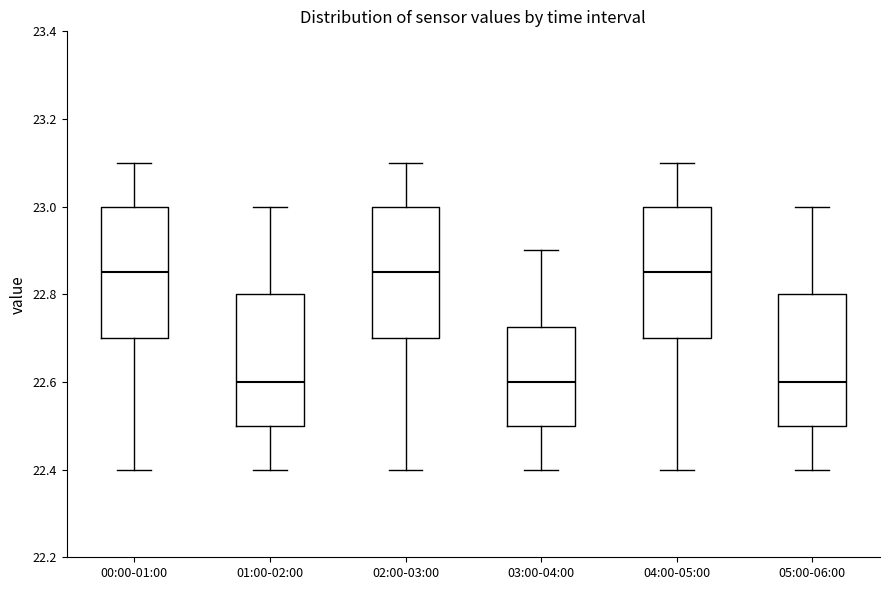

Reading left to right, transcribe this box plot: for each box, give where its median line is, the range the box spans, and where its two whiskers end, as read against the y-axis. The values are not printed on the chart, so give them approximately, as read against the axis.

00:00-01:00: median 22.86, box 22.70 to 23.00, whiskers 22.40 to 23.10
01:00-02:00: median 22.60, box 22.50 to 22.80, whiskers 22.40 to 23.00
02:00-03:00: median 22.86, box 22.70 to 23.00, whiskers 22.40 to 23.10
03:00-04:00: median 22.60, box 22.50 to 22.72, whiskers 22.40 to 22.90
04:00-05:00: median 22.86, box 22.70 to 23.00, whiskers 22.40 to 23.10
05:00-06:00: median 22.60, box 22.50 to 22.80, whiskers 22.40 to 23.00